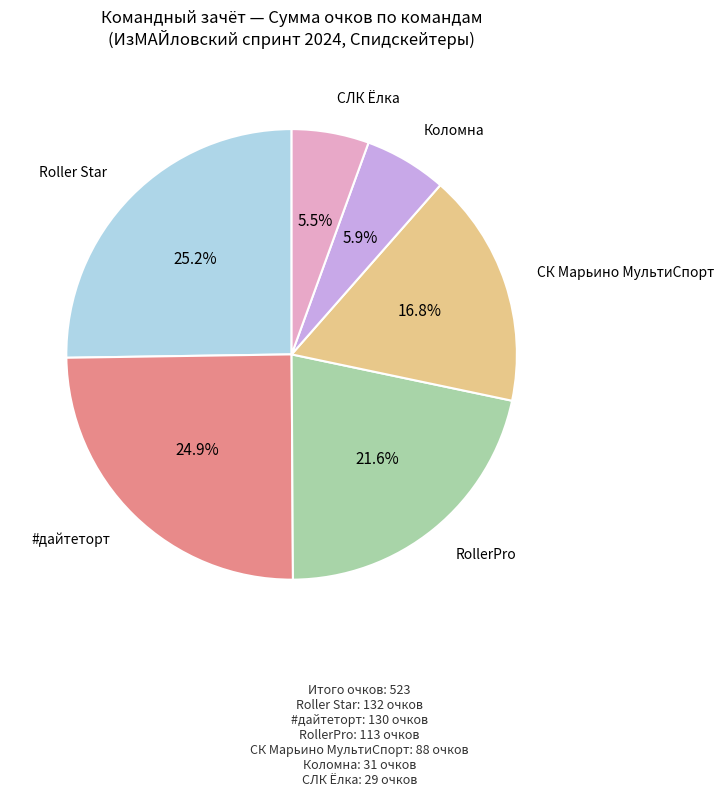

Does any single category account for the majority?

No